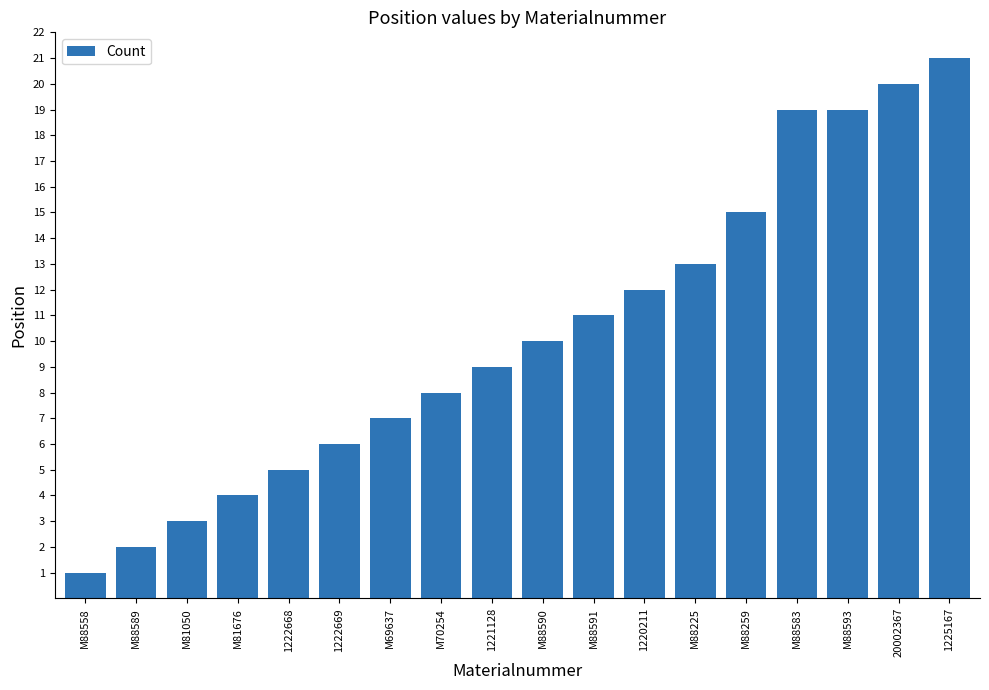

What is the difference between the values at M88558 and M69637?

6